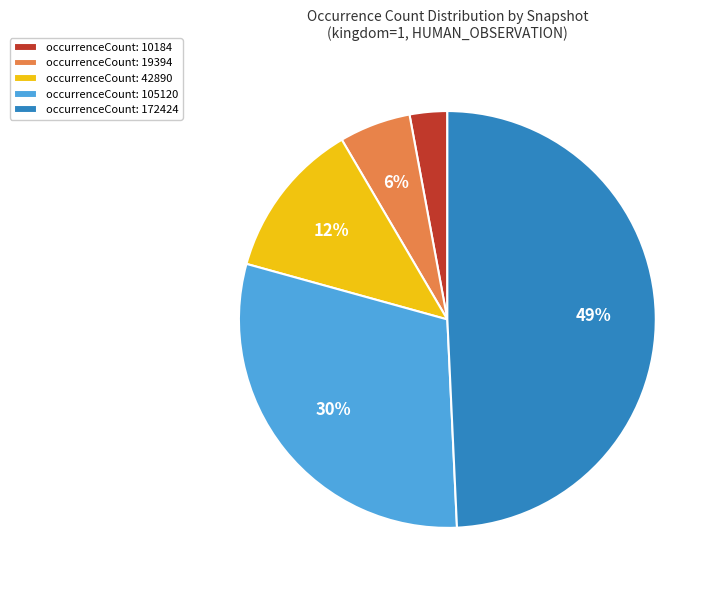

True or false: occurrenceCount: 105120 accounts for 30% of the total.

True